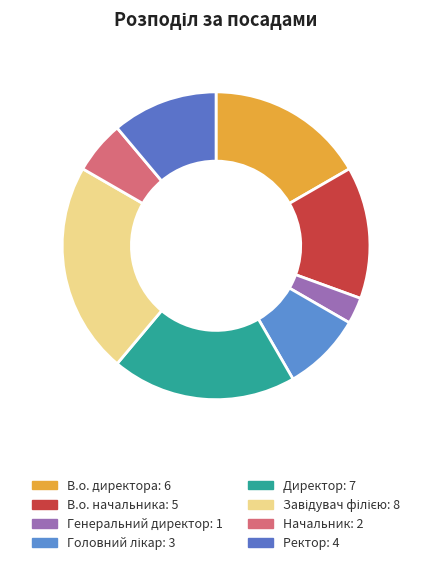

How many segments does this pie chart have?

8